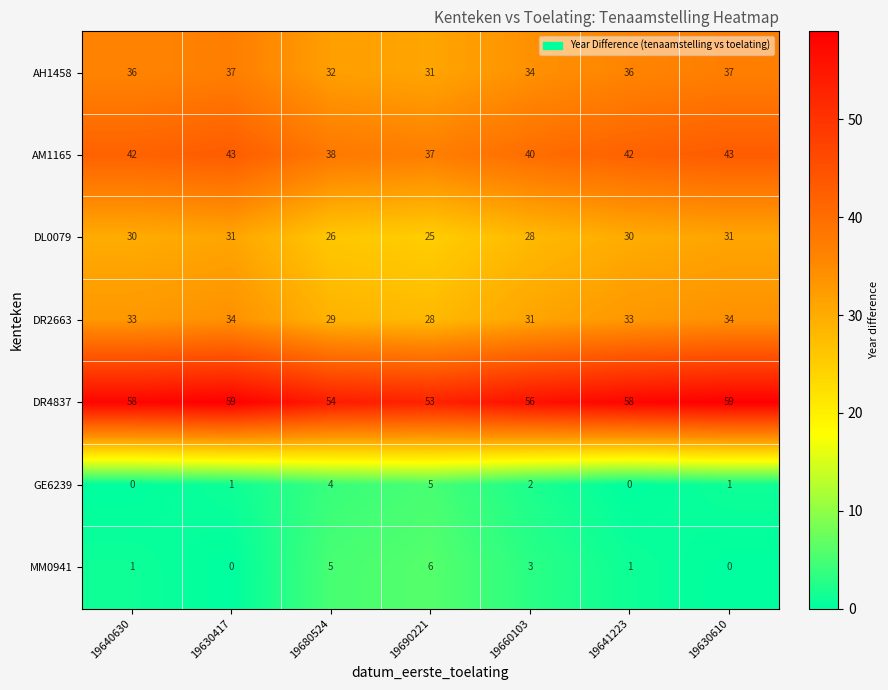

The value of MM0941 at 19630417 is -2. True or false?

False